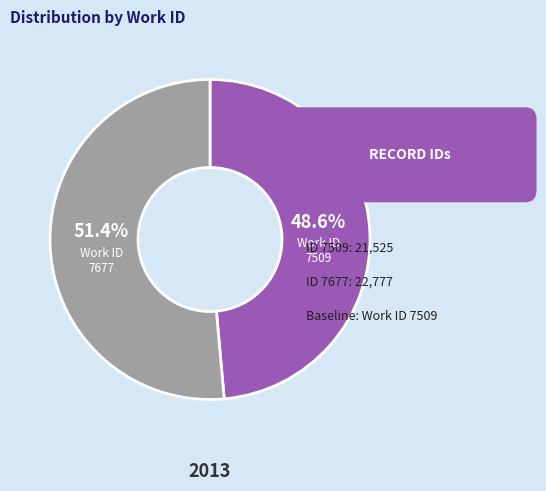

Is 7677 the majority of the pie?

Yes